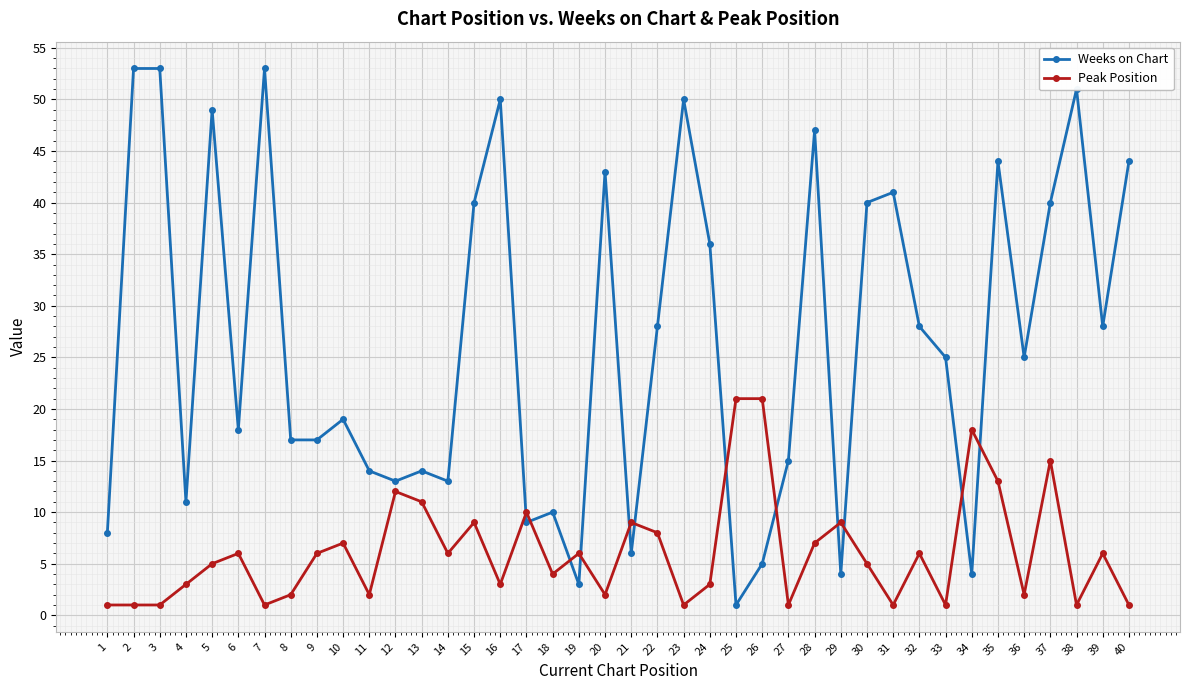

What is the highest value of the Peak Position series?

21